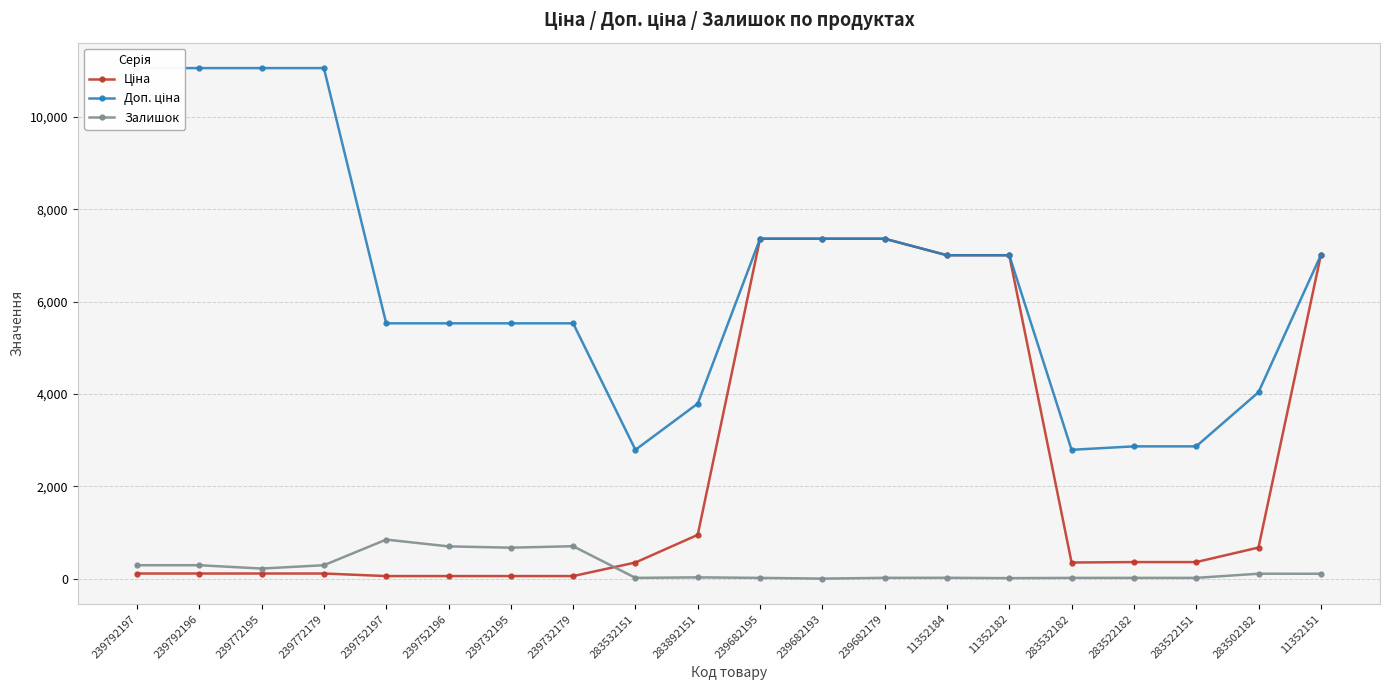

The Ціна series shows 110.5 at 239772195. True or false?

True